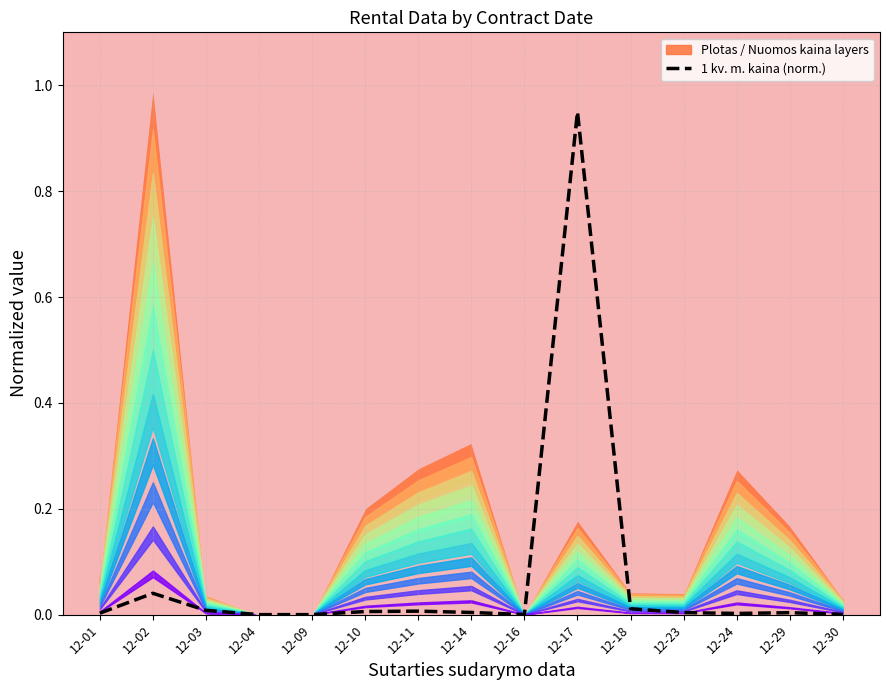

Rank the categories by value from highest to lowest.

12-17, 12-02, 12-18, 12-03, 12-11, 12-10, 12-14, 12-23, 12-29, 12-01, 12-24, 12-30, 12-16, 12-04, 12-09